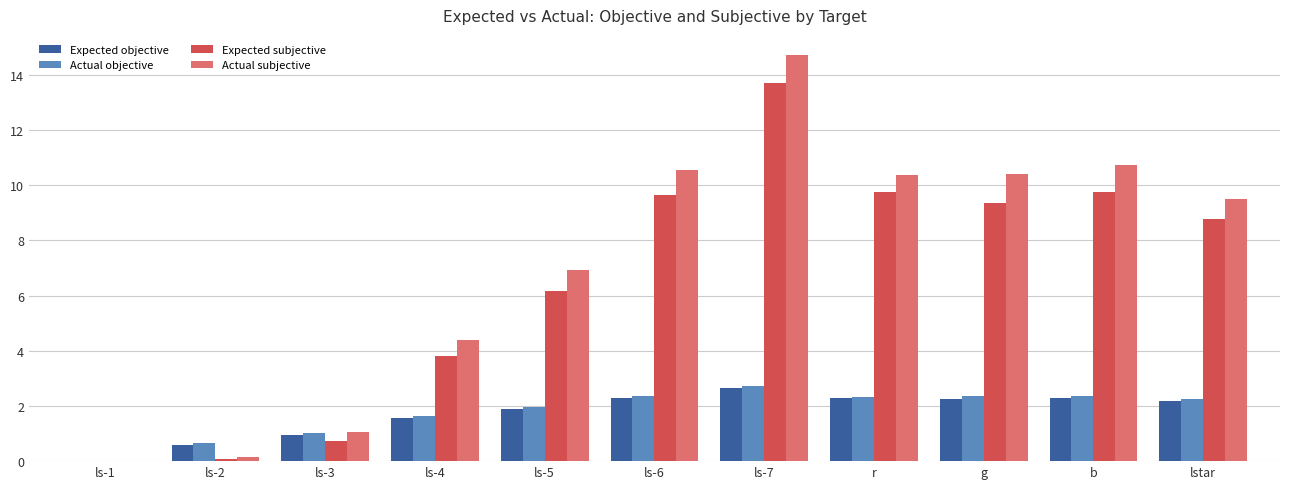

Which series has the widest spread of values?

Actual subjective